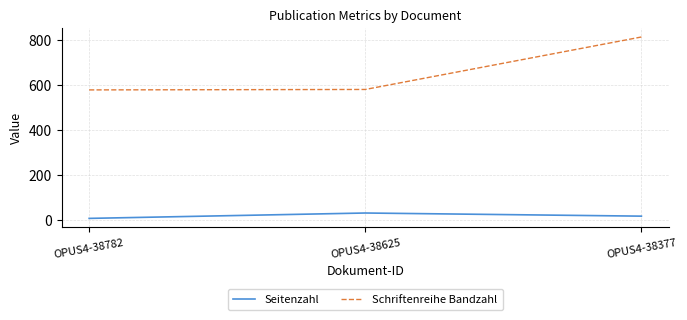

What is the difference between the highest and lowest values at OPUS4-38625?

551